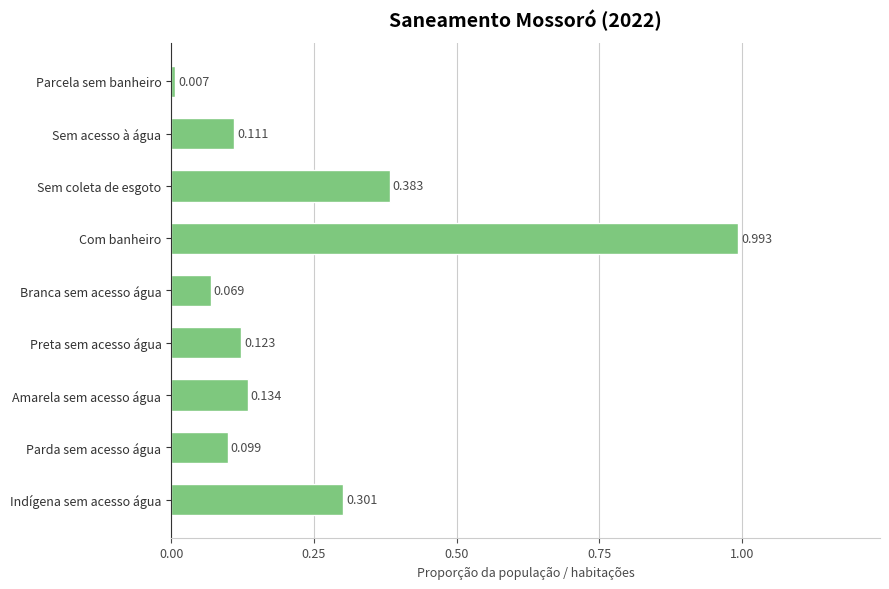

Are the bars horizontal?

Yes